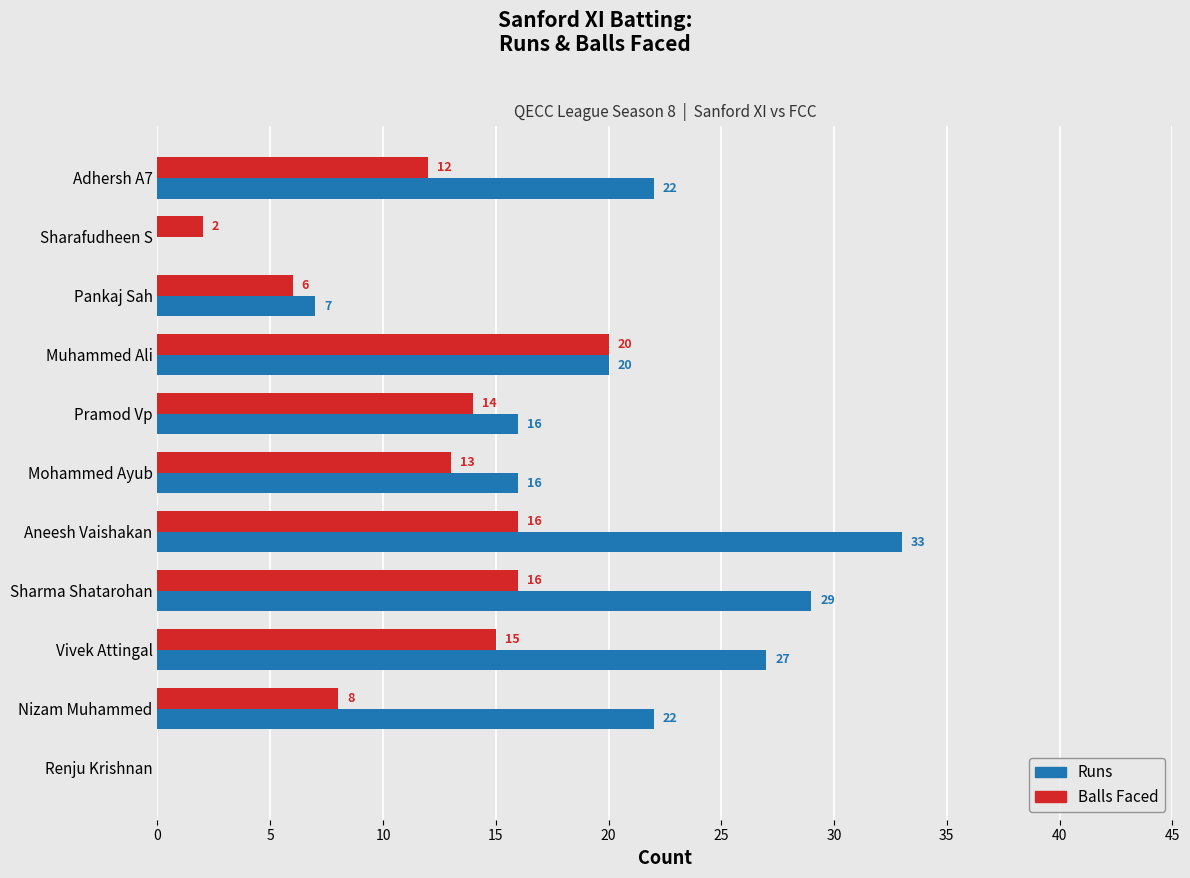

How many values in Balls Faced are above zero?

10